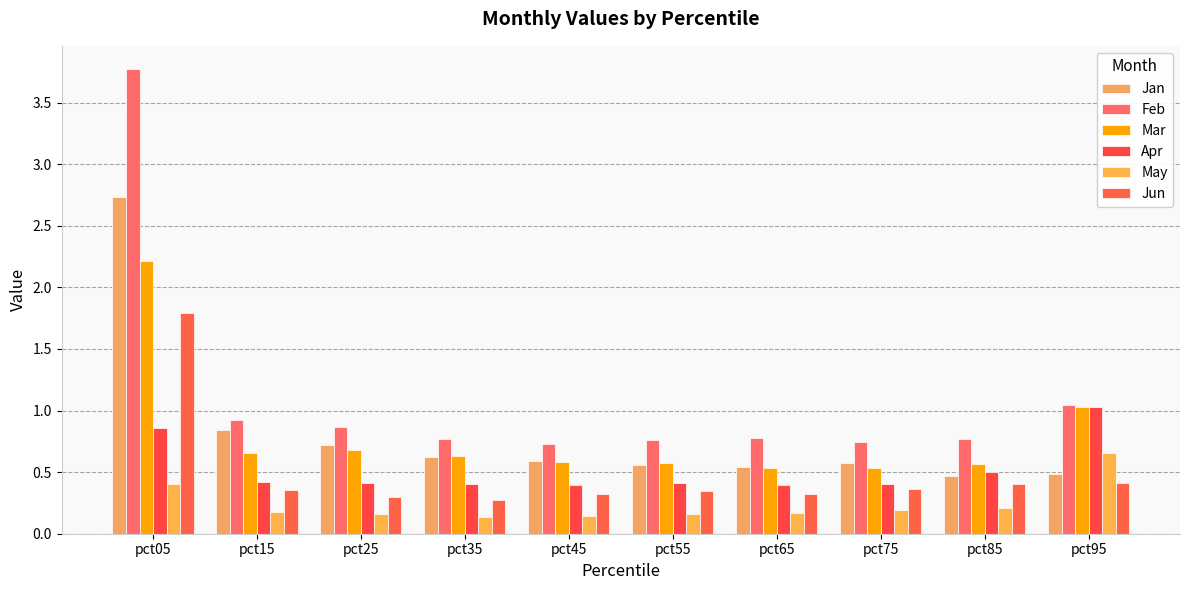

How many groups of bars are there?

10